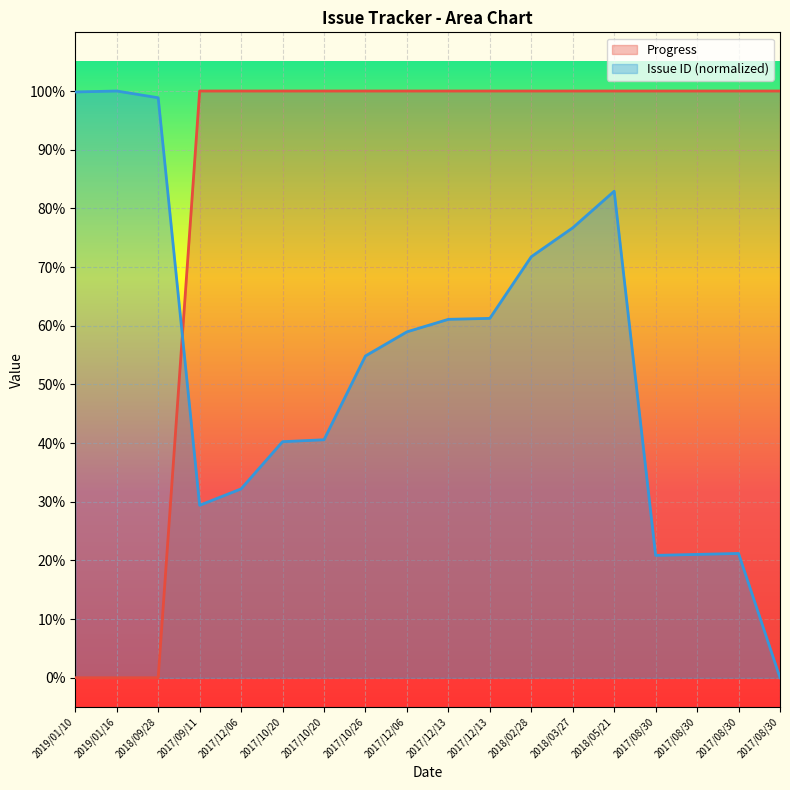

Between which two adjacent categories do Issue ID and Progress first intersect?

2018/09/28 and 2017/09/11